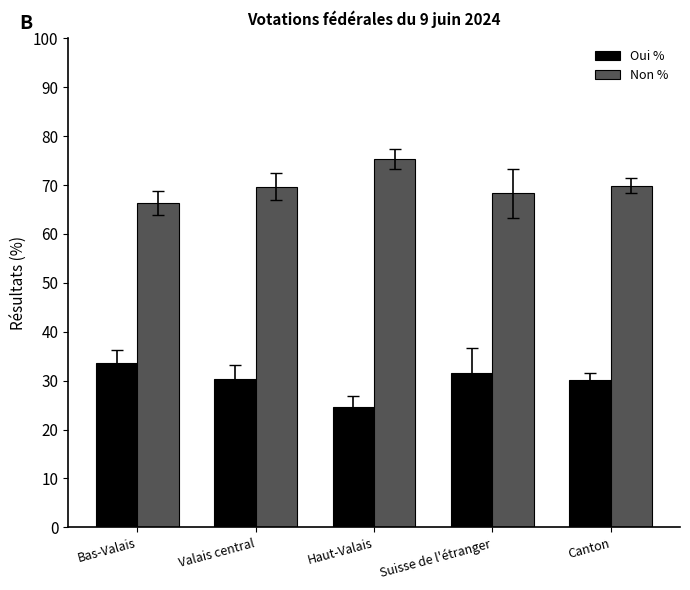

Which series has the largest total across all categories?

Non %